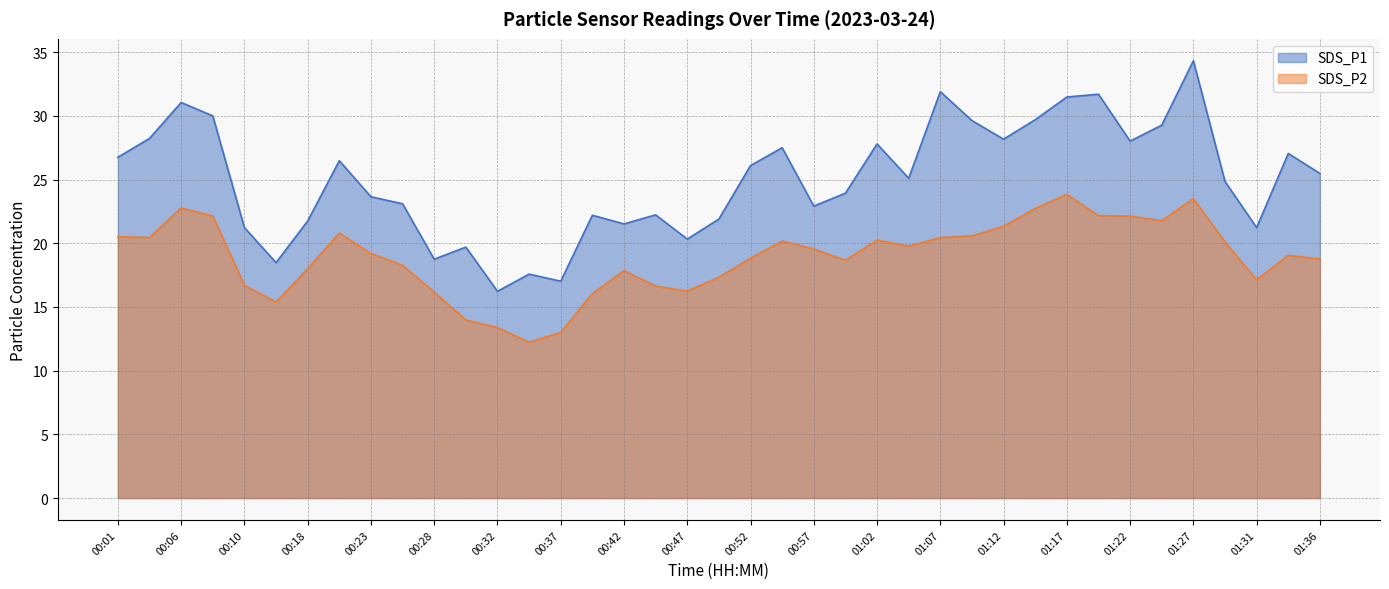

How many distinct data groups are displayed?

2